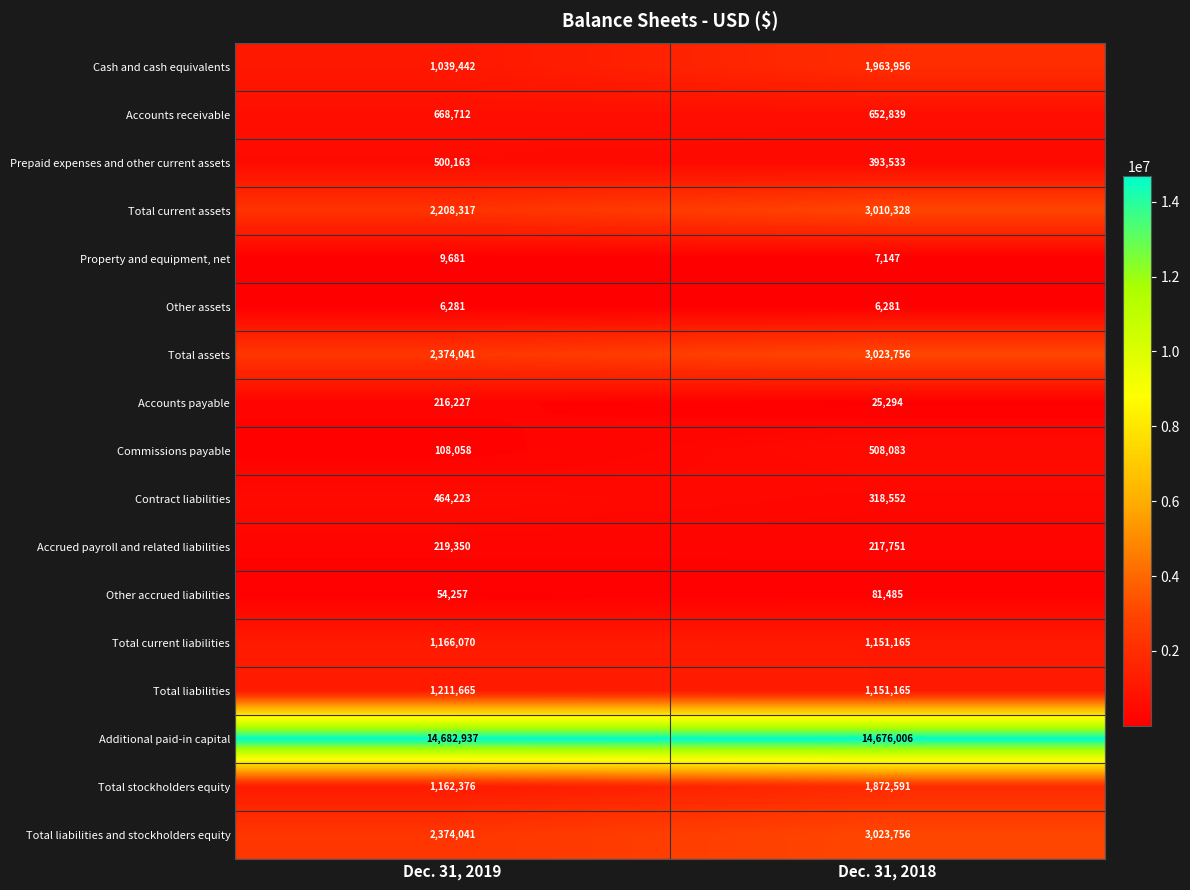

What is the smallest value displayed?

6281